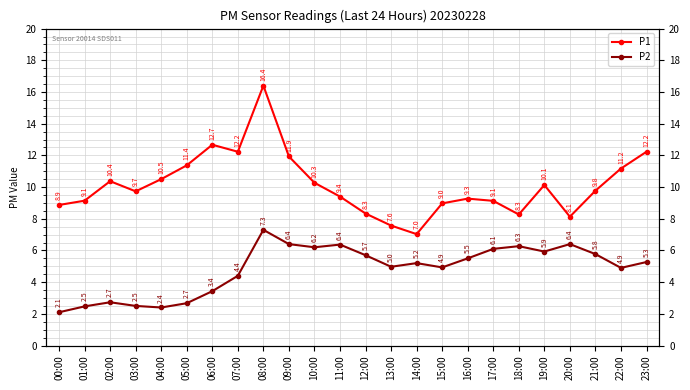

What are all the series names shown in the legend?

P1, P2